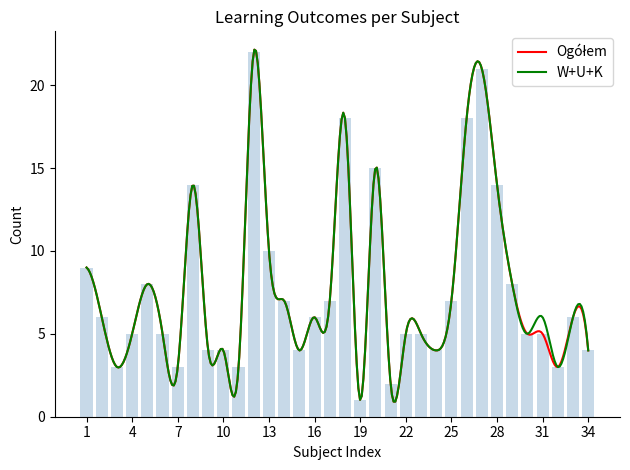

What is the lowest value of the W+U+K series?

0.9